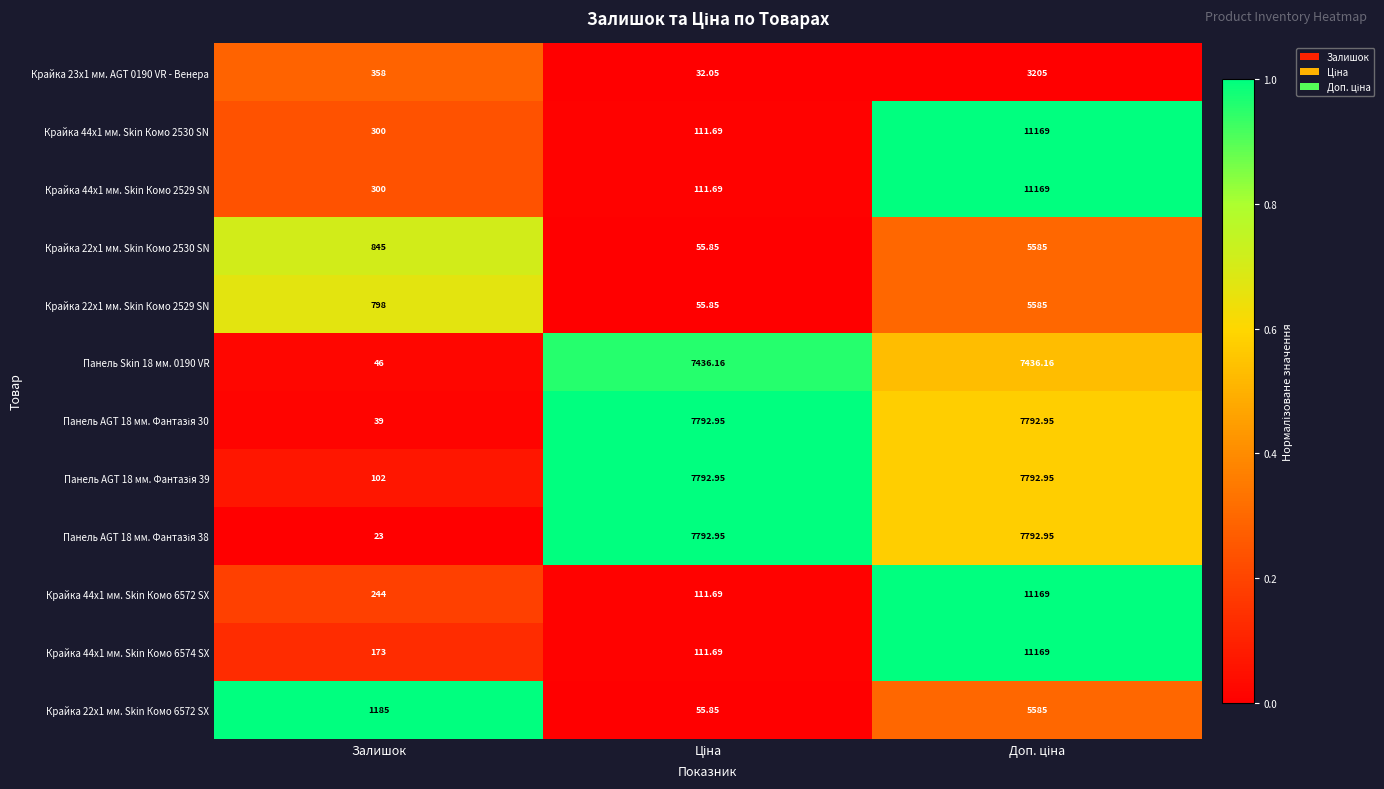

At which label is Крайка 22x1 мм. Skin Комо 2530 SN closest to 2820?

Залишок